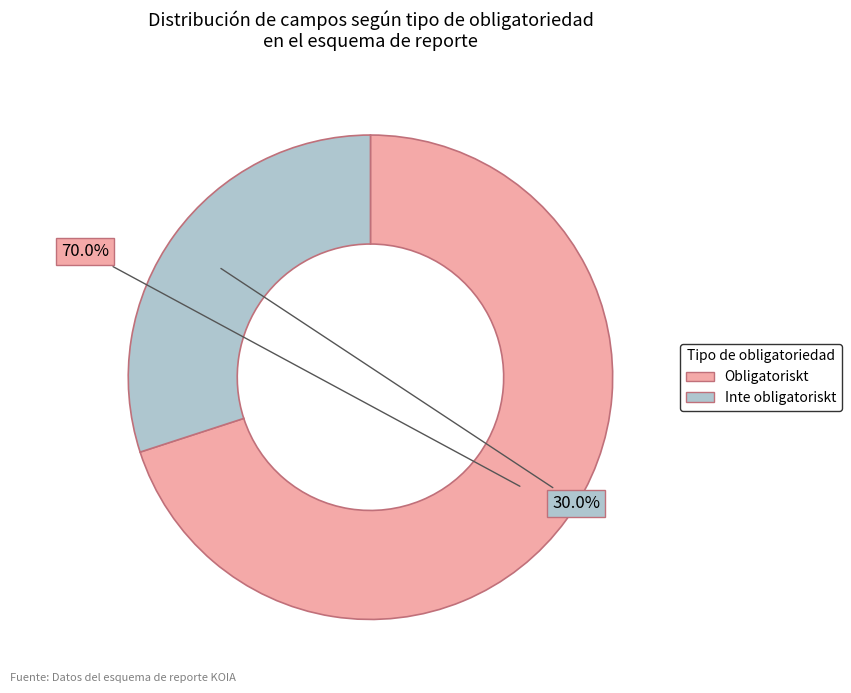

Is Inte obligatoriskt the majority of the pie?

No